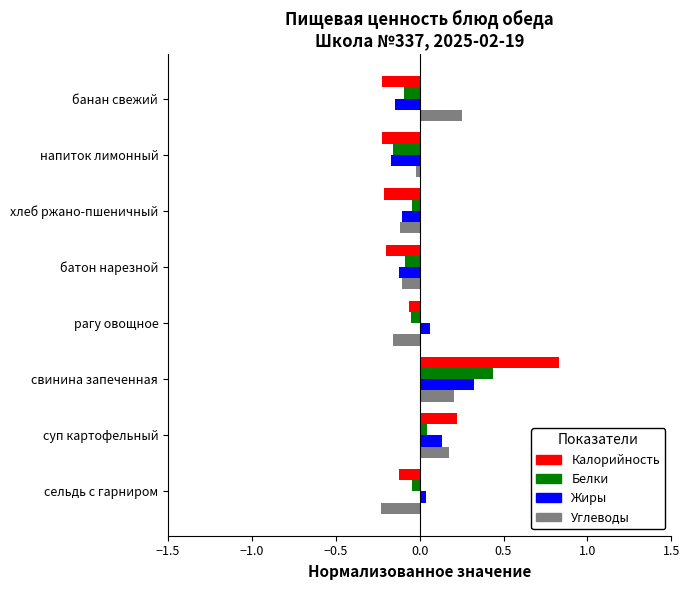

What is the maximum value shown in the chart?

0.8